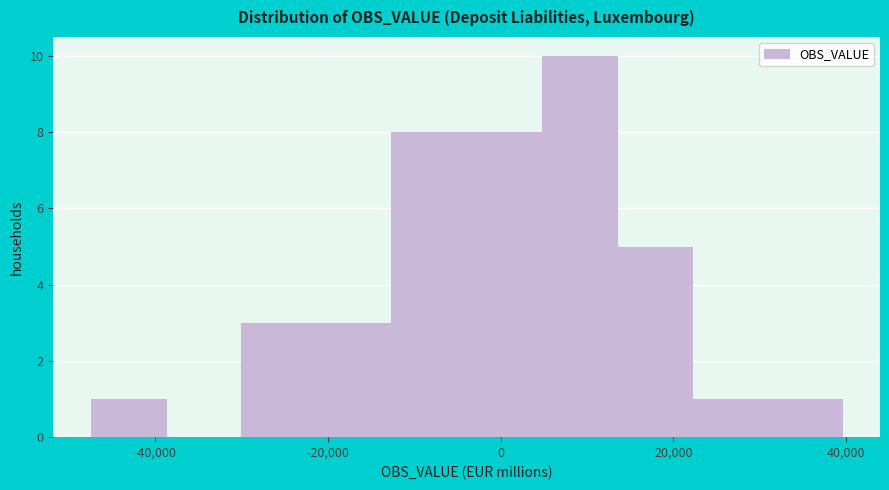

Over which range of the x-axis is the bar tallest?

4000 to 14000